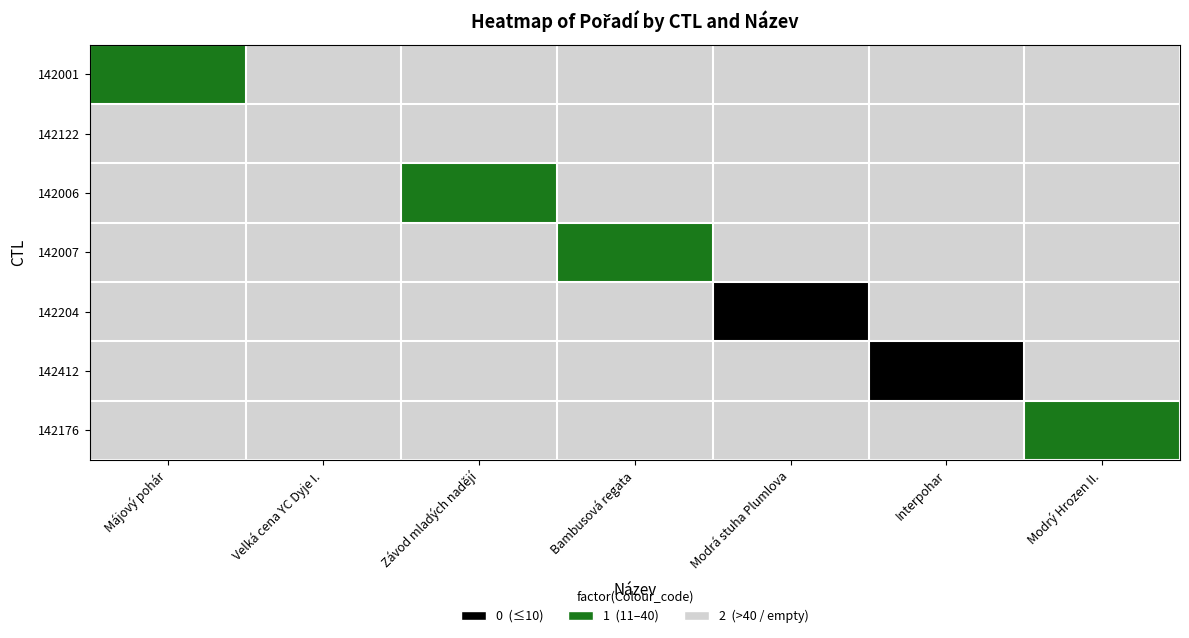

What is the maximum value shown in the chart?

2